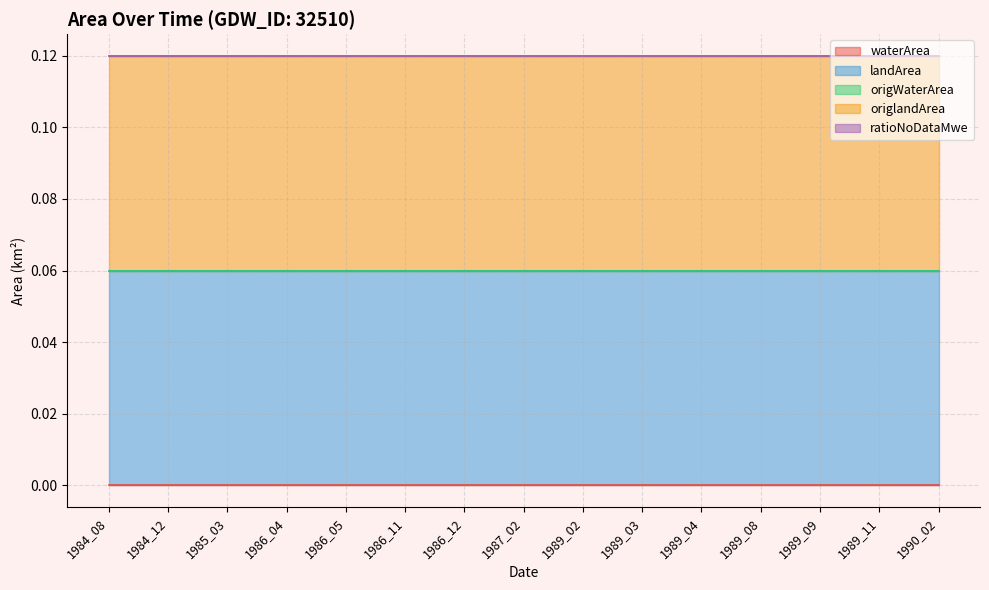

What is the value of the origlandArea point at the 10th from the left?

0.1